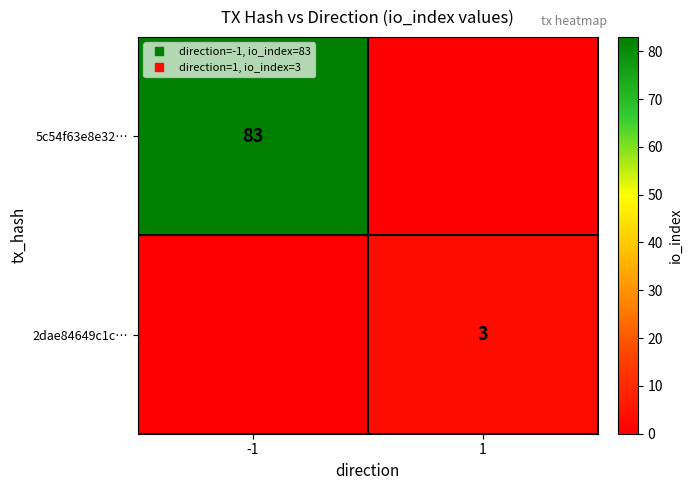

How many 2dae84649c1c… values are between 0 and 3?

2